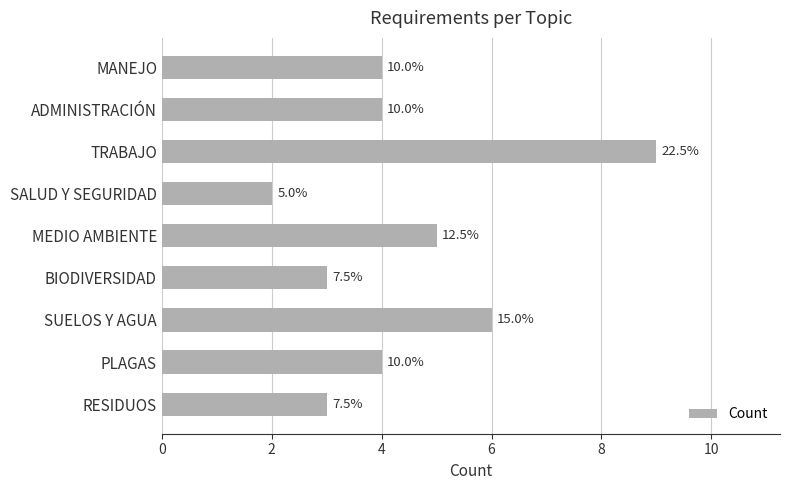

How many bars are there in total?

9